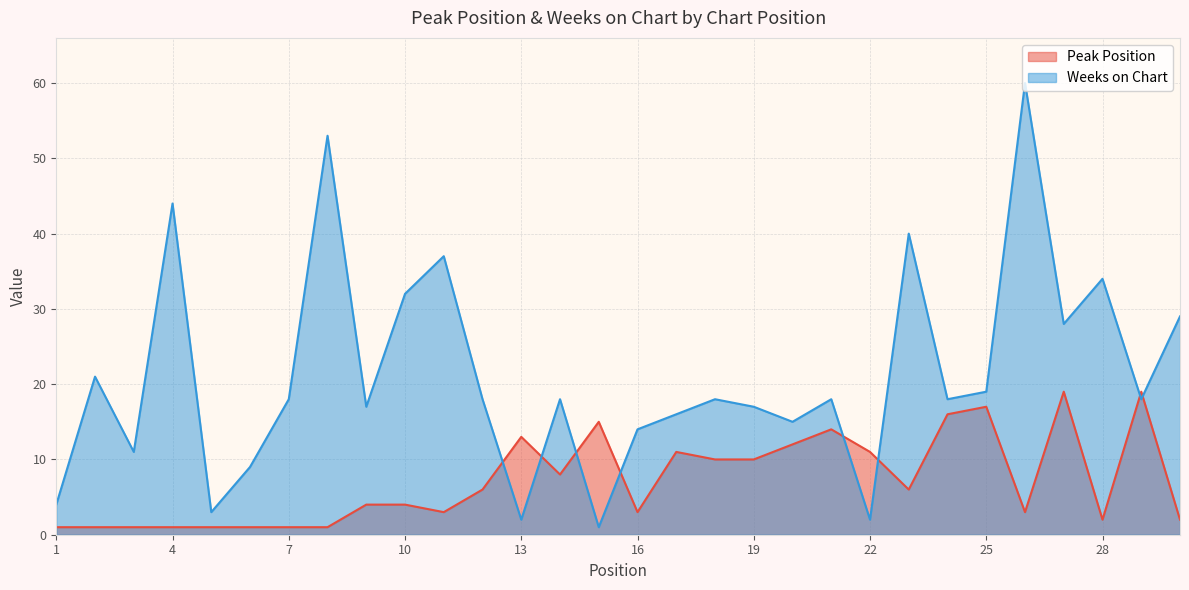

Where does the Peak Position series first go above 6?

13